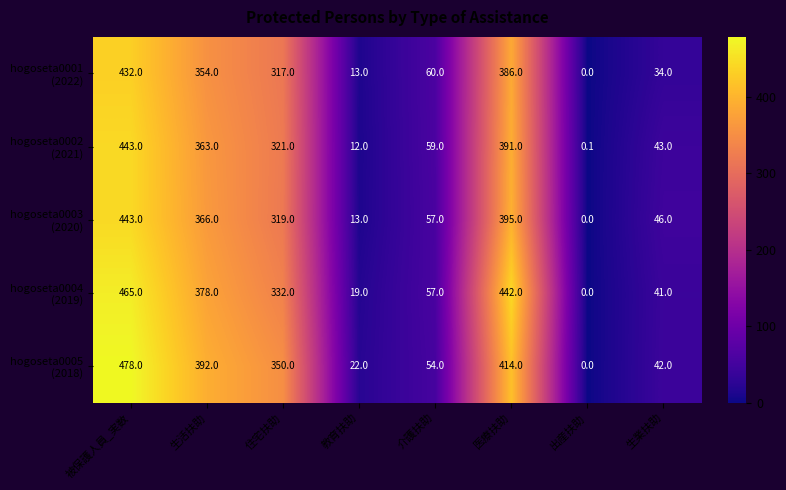

Which category has the highest value across all series?

被保護人員_実数